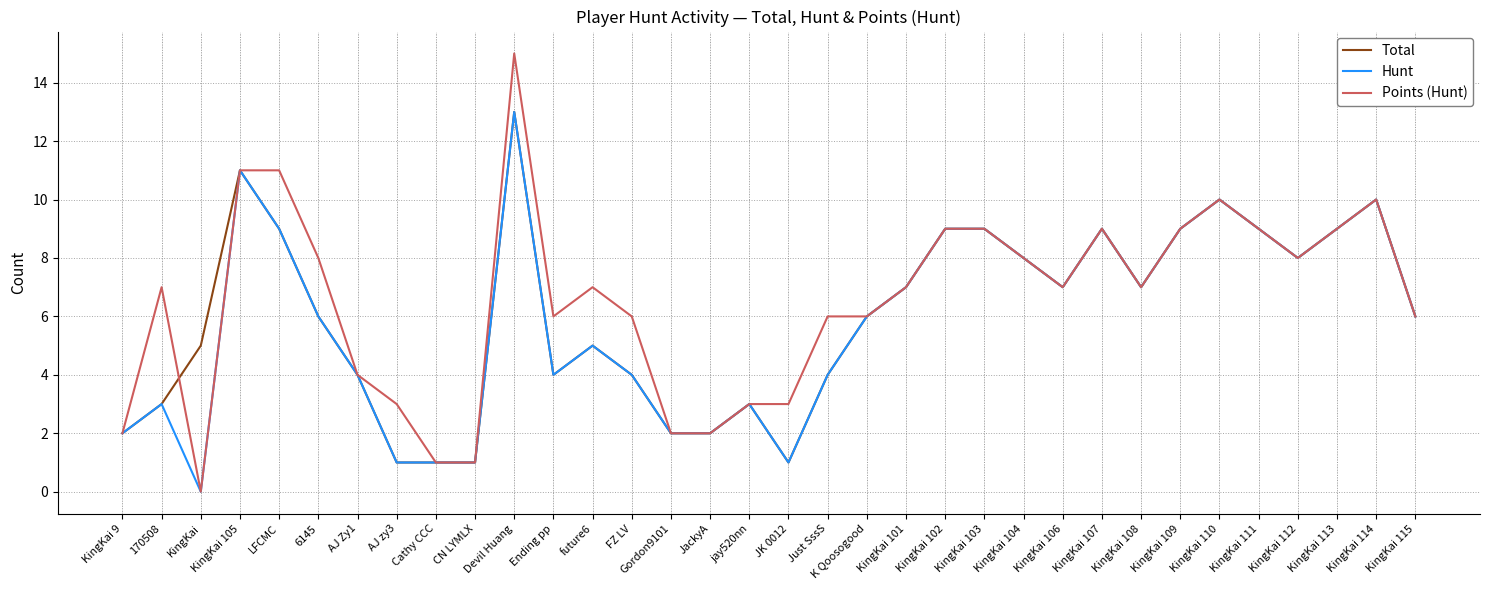

The Total series shows 9 at KingKai 107. True or false?

True